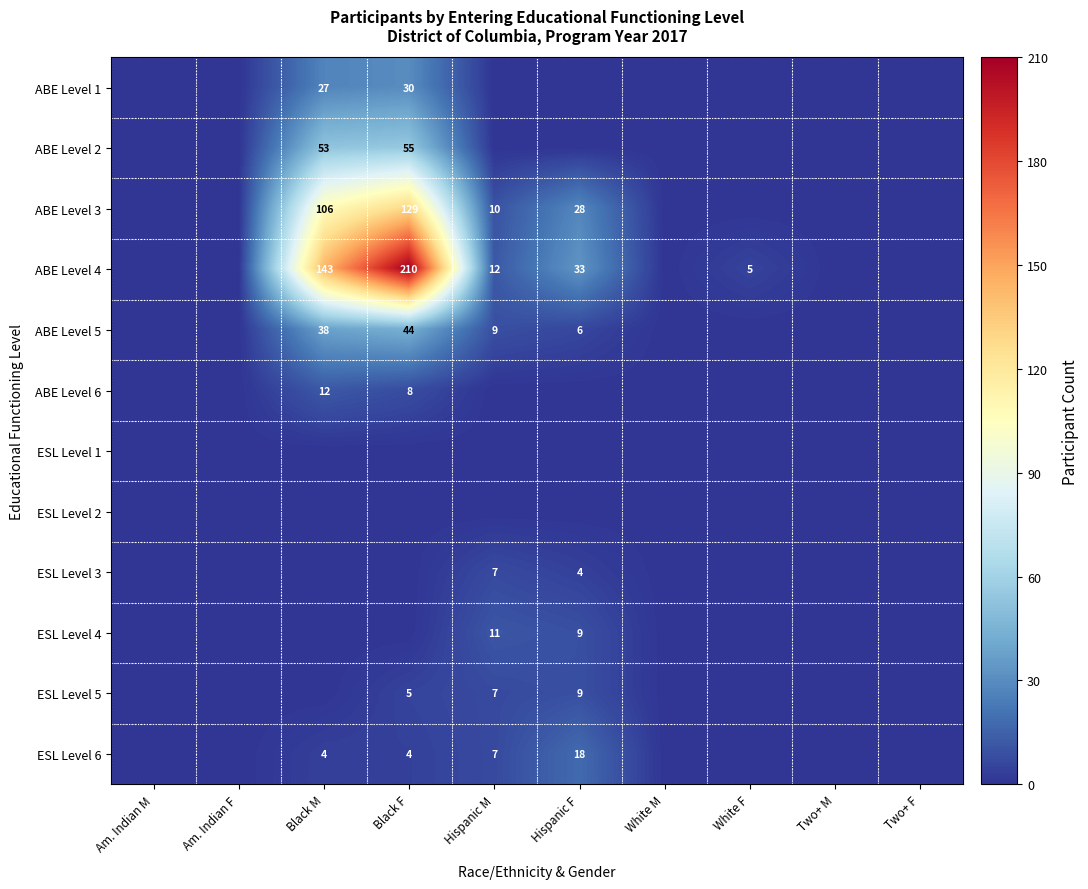

Is it true that ABE Level 3 equals 106 at Black M?

True